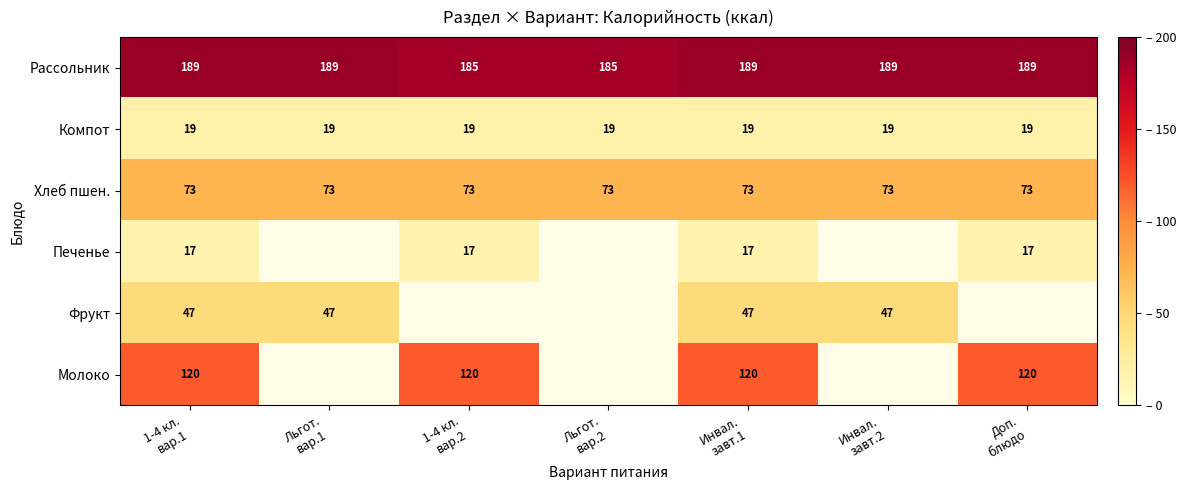

What is the highest value of the Рассольник series?

189